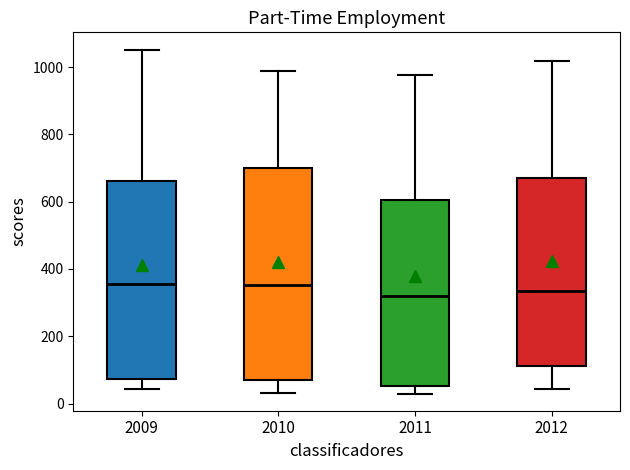

Which box is the tallest, from its lower edge to its upper edge?

2010